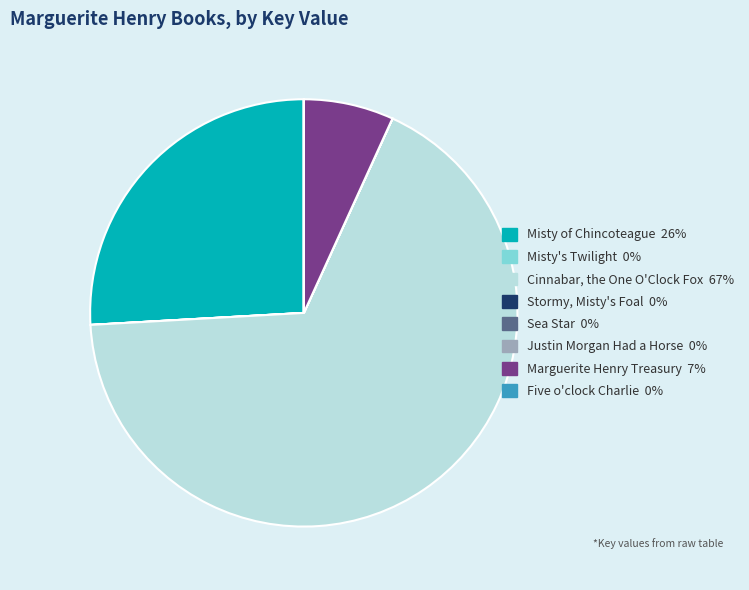

Which category has the biggest portion of the pie?

Cinnabar, the One O'Clock Fox